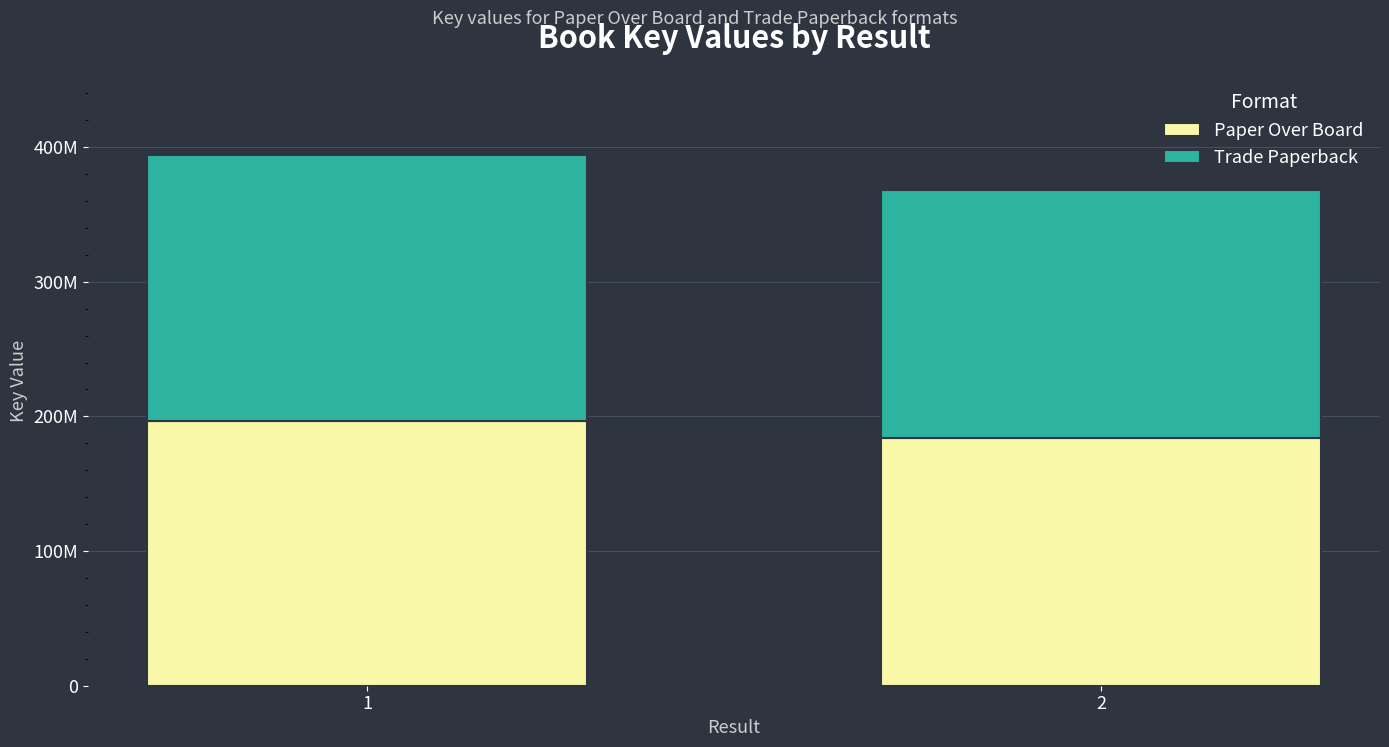

What is the sum of all Paper Over Board values?

381161131